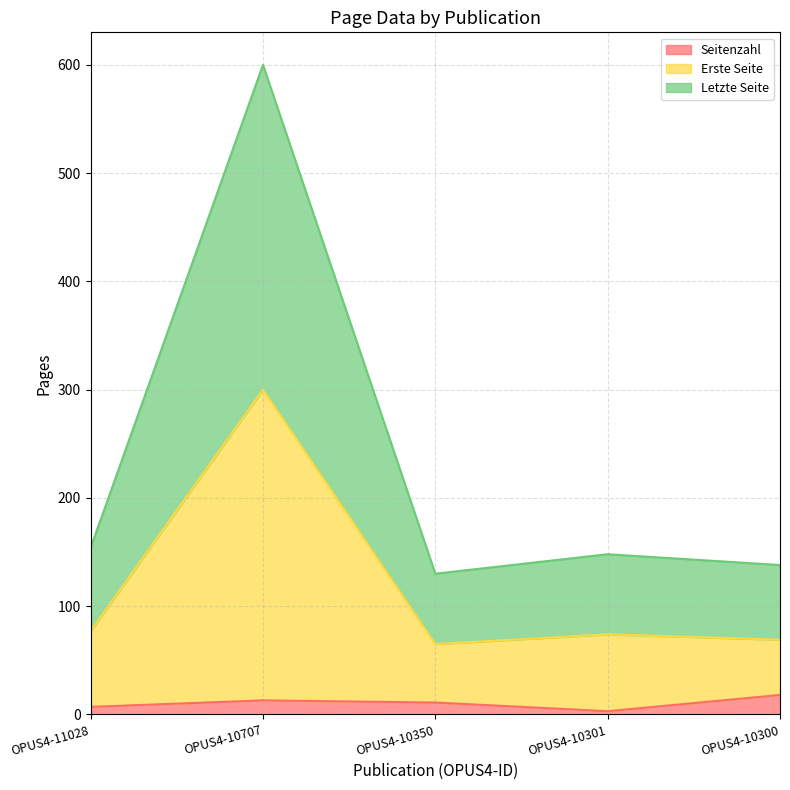

Reading left to right, extract all data points from this chart.

Seitenzahl: OPUS4-11028=7	OPUS4-10707=13	OPUS4-10350=11	OPUS4-10301=3	OPUS4-10300=18
Erste Seite: OPUS4-11028=77	OPUS4-10707=300	OPUS4-10350=65	OPUS4-10301=74	OPUS4-10300=69
Letzte Seite: OPUS4-11028=154	OPUS4-10707=600	OPUS4-10350=130	OPUS4-10301=148	OPUS4-10300=138